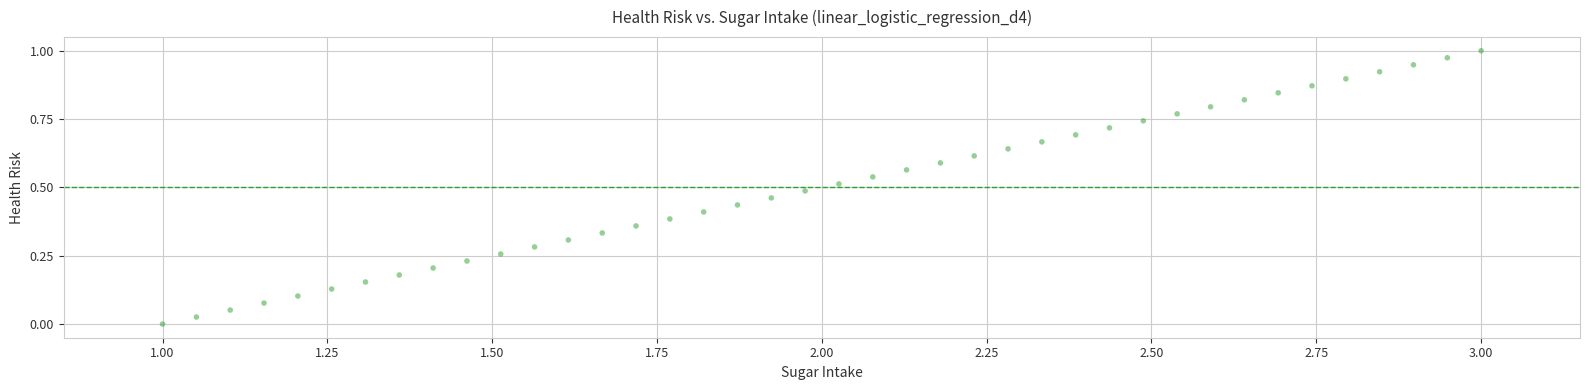

What is the range of X values (max minus min)?

2.0